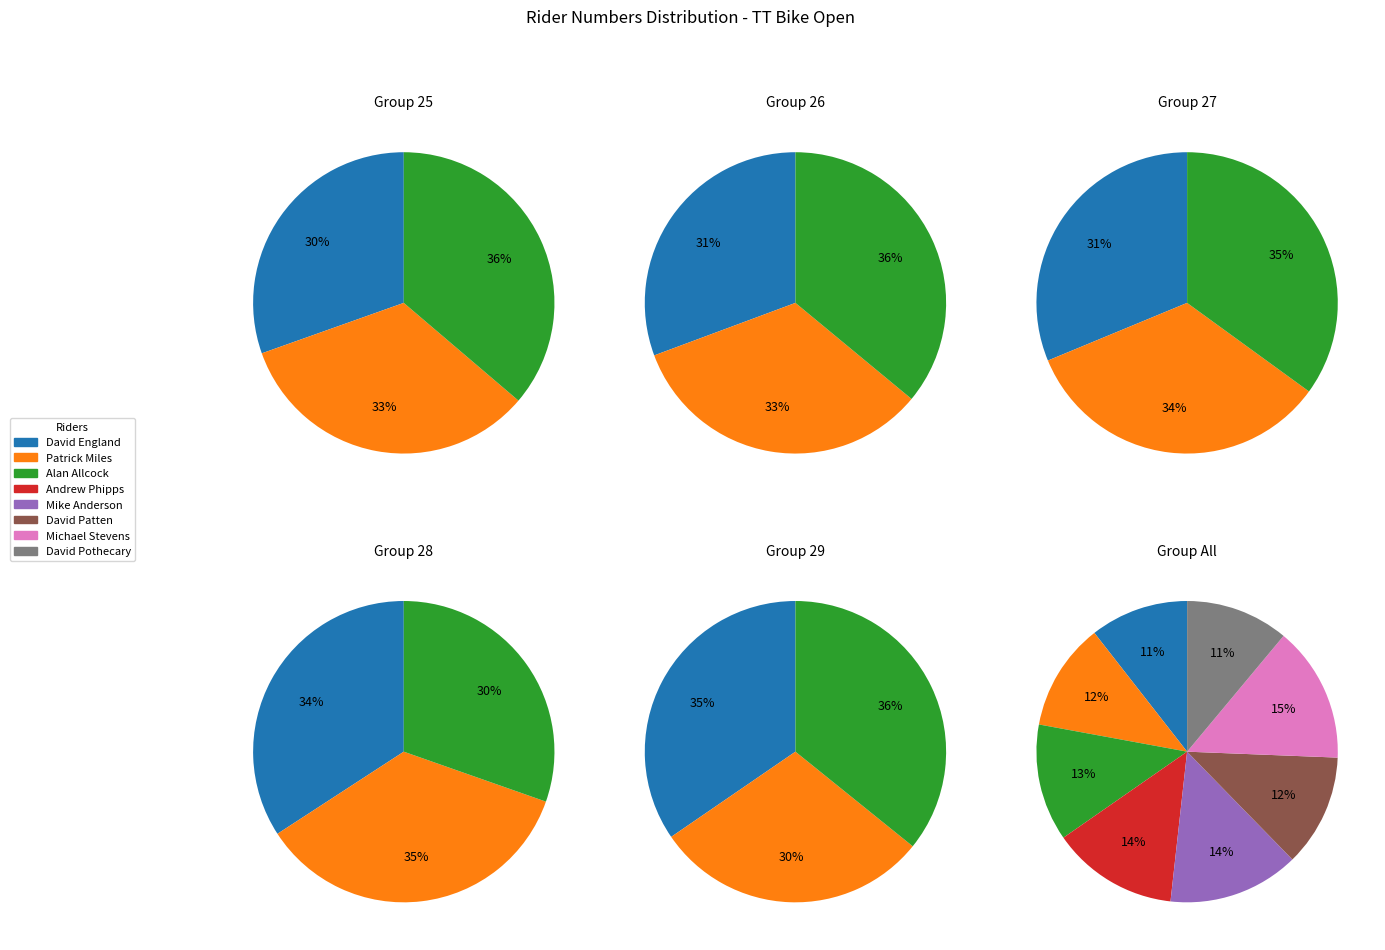

To the nearest percent, what portion does Mike Anderson represent?

14%